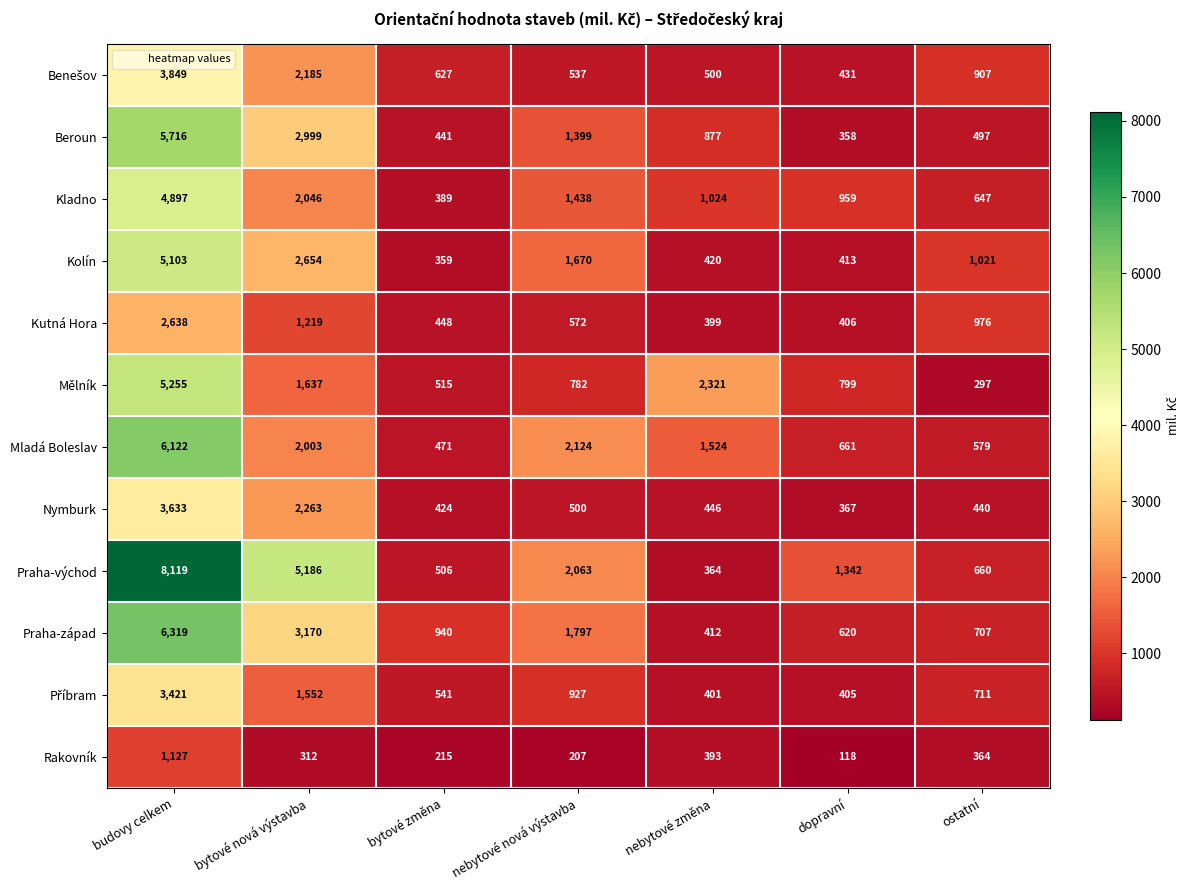

How many values in the Kladno series are below 1024?

3